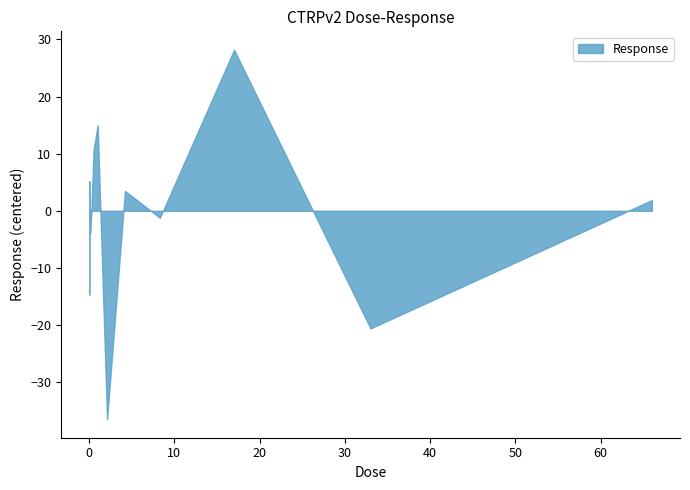

Rank the categories by value from lowest to highest.

2.1, 33.0, 0.0081, 0.13, 8.3, 0.065, 0.26, 66.0, 4.2, 0.016, 0.002, 0.0041, 0.032, 0.52, 1.0, 17.0